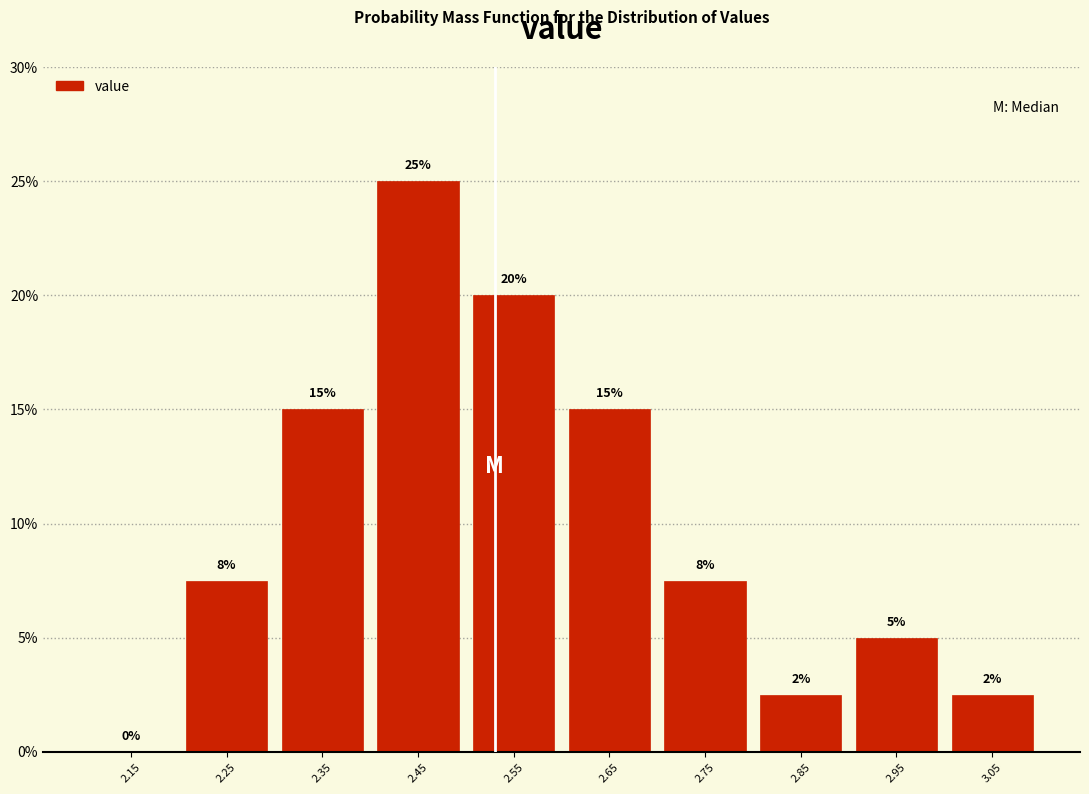

Which range on the x-axis has the tallest bar?

2.4 to 2.5